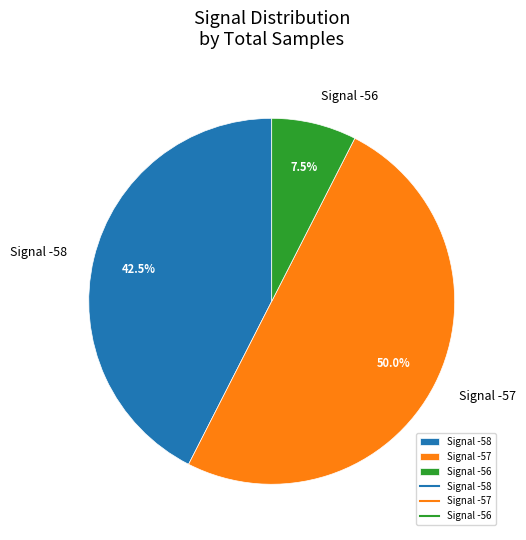

What is the majority slice?

Signal -57